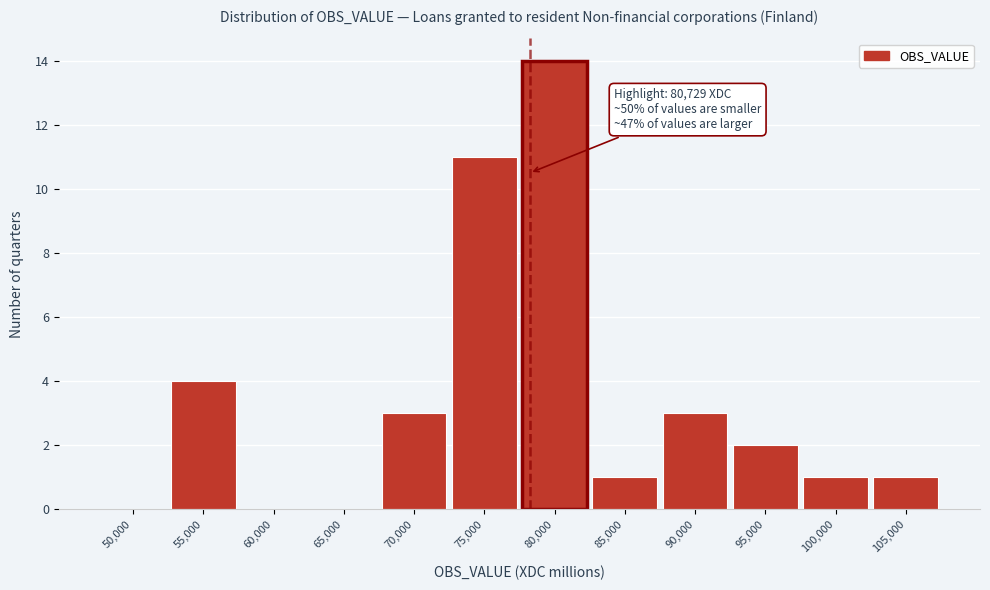

Reading right to left, transcribe all the data shown in this chart.

105,000=1	100,000=1	95,000=2	90,000=3	85,000=1	80,000=14	75,000=11	70,000=3	65,000=0	60,000=0	55,000=4	50,000=0